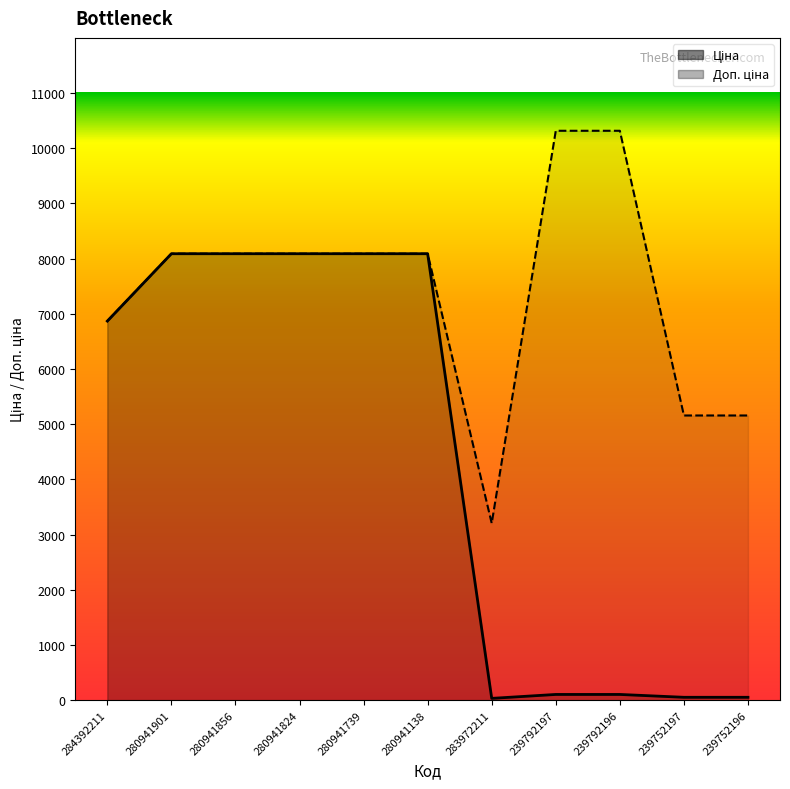

What is the label of the 7th point from the left?

283972211